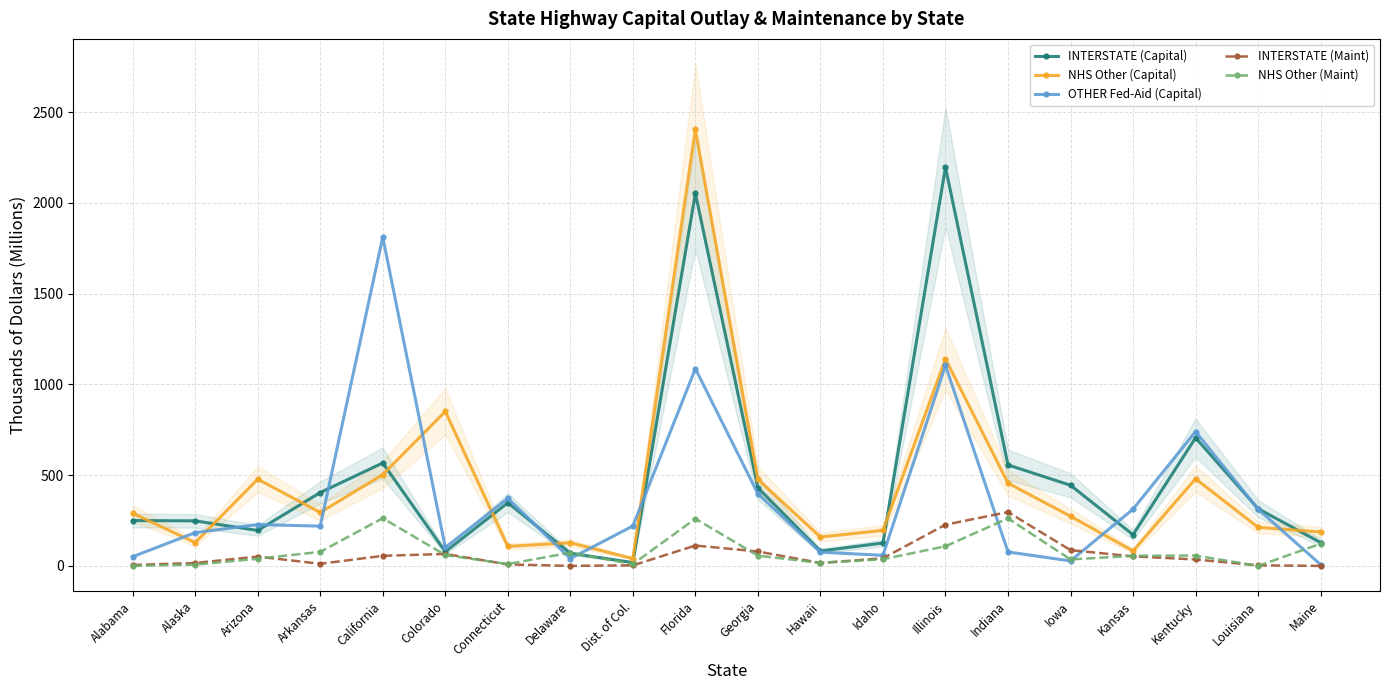

What is the highest value of the INTERSTATE (Capital) series?

2196.6